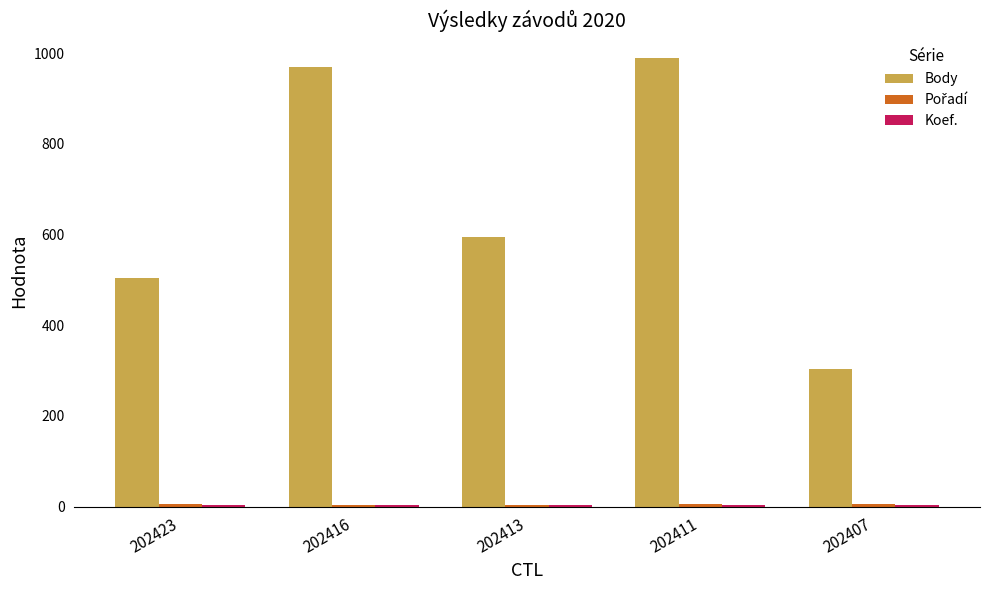

Count the number of data series in this chart.

3